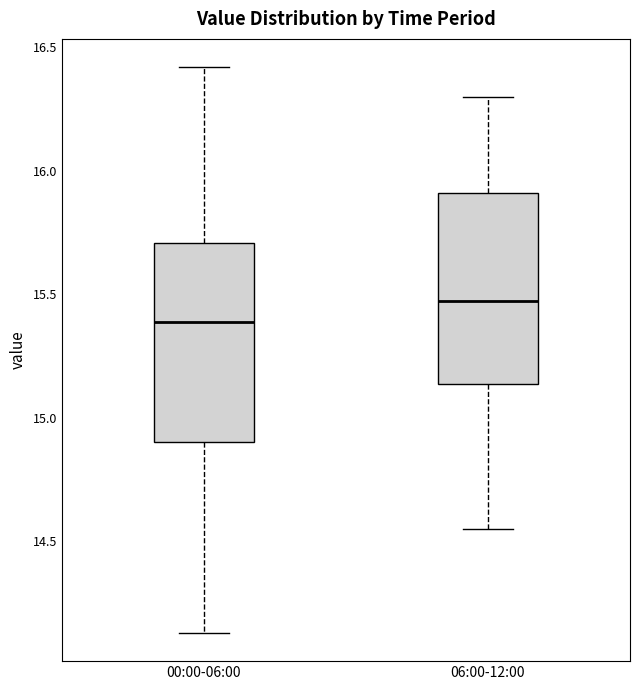

Reading left to right, read every box against the y-axis: the position of its median line, the range the box covers, and the ends of its whiskers. The values are not printed on the chart, so give them approximately, as read against the axis.

00:00-06:00: median 15.40, box 14.90 to 15.70, whiskers 14.15 to 16.40
06:00-12:00: median 15.50, box 15.15 to 15.90, whiskers 14.55 to 16.30